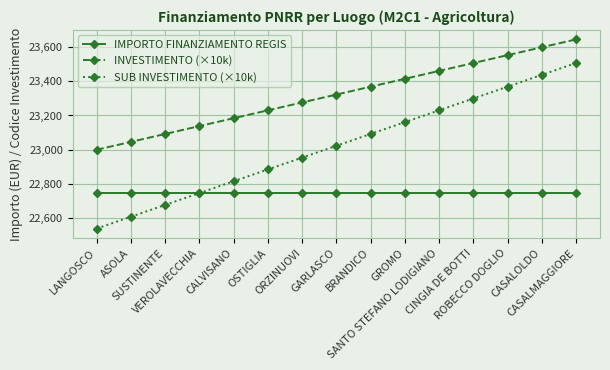

Reading left to right, list all the values displayed in this chart.

IMPORTO FINANZIAMENTO REGIS: LANGOSCO=22750.0	ASOLA=22750.0	SUSTINENTE=22750.0	VEROLAVECCHIA=22750.0	CALVISANO=22750.0	OSTIGLIA=22750.0	ORZINUOVI=22750.0	GARLASCO=22750.0	BRANDICO=22750.0	GROMO=22750.0	SANTO STEFANO LODIGIANO=22750.0	CINGIA DE BOTTI=22750.0	ROBECCO DOGLIO=22750.0	CASALOLDO=22750.0	CASALMAGGIORE=22750.0
INVESTIMENTO (×10k): LANGOSCO=23000.0	ASOLA=23046.0	SUSTINENTE=23092.0	VEROLAVECCHIA=23138.0	CALVISANO=23184.0	OSTIGLIA=23230.0	ORZINUOVI=23276.0	GARLASCO=23322.0	BRANDICO=23368.0	GROMO=23414.0	SANTO STEFANO LODIGIANO=23460.0	CINGIA DE BOTTI=23506.0	ROBECCO DOGLIO=23552.0	CASALOLDO=23598.0	CASALMAGGIORE=23644.0
SUB INVESTIMENTO (×10k): LANGOSCO=22540.0	ASOLA=22609.0	SUSTINENTE=22678.0	VEROLAVECCHIA=22747.0	CALVISANO=22816.0	OSTIGLIA=22885.0	ORZINUOVI=22954.0	GARLASCO=23023.0	BRANDICO=23092.0	GROMO=23161.0	SANTO STEFANO LODIGIANO=23230.0	CINGIA DE BOTTI=23299.0	ROBECCO DOGLIO=23368.0	CASALOLDO=23437.0	CASALMAGGIORE=23506.0